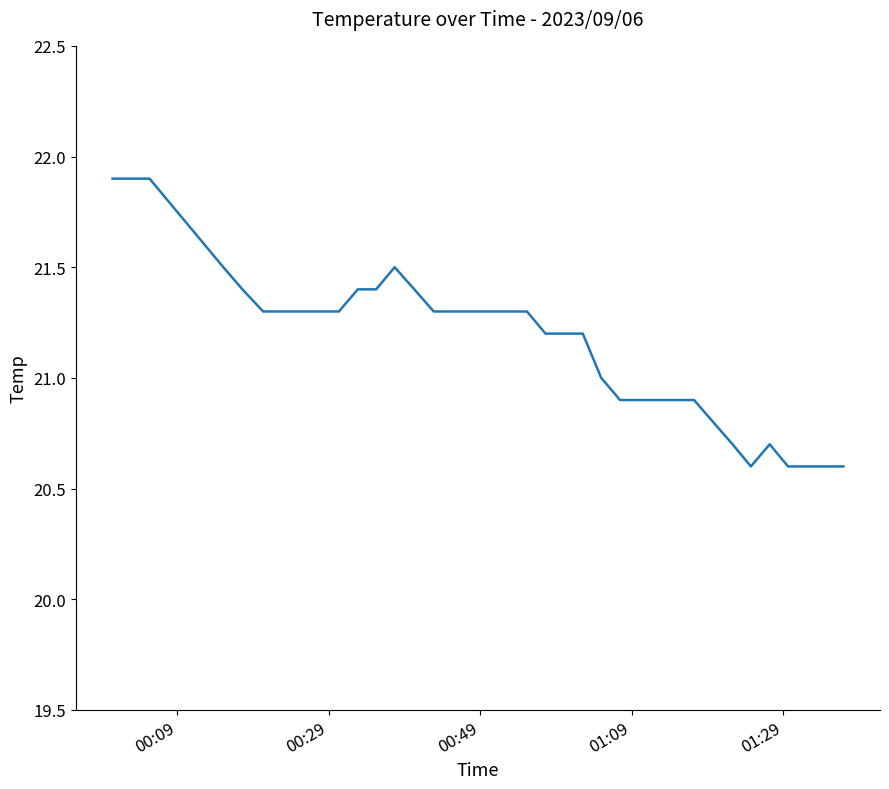

What is the greatest value displayed?

21.9